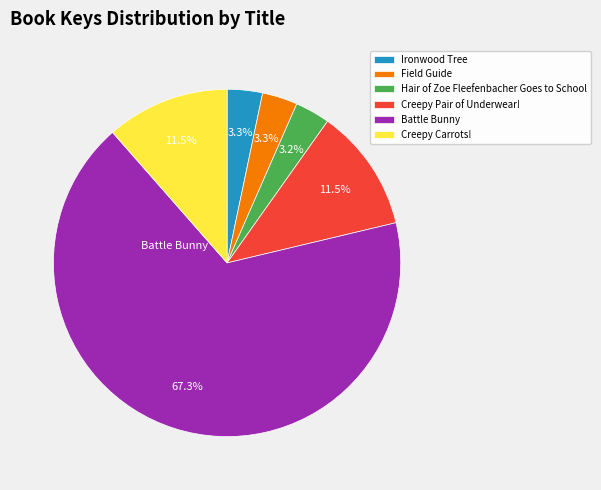

The Hair of Zoe Fleefenbacher Goes to School slice represents 3% of the pie. True or false?

True